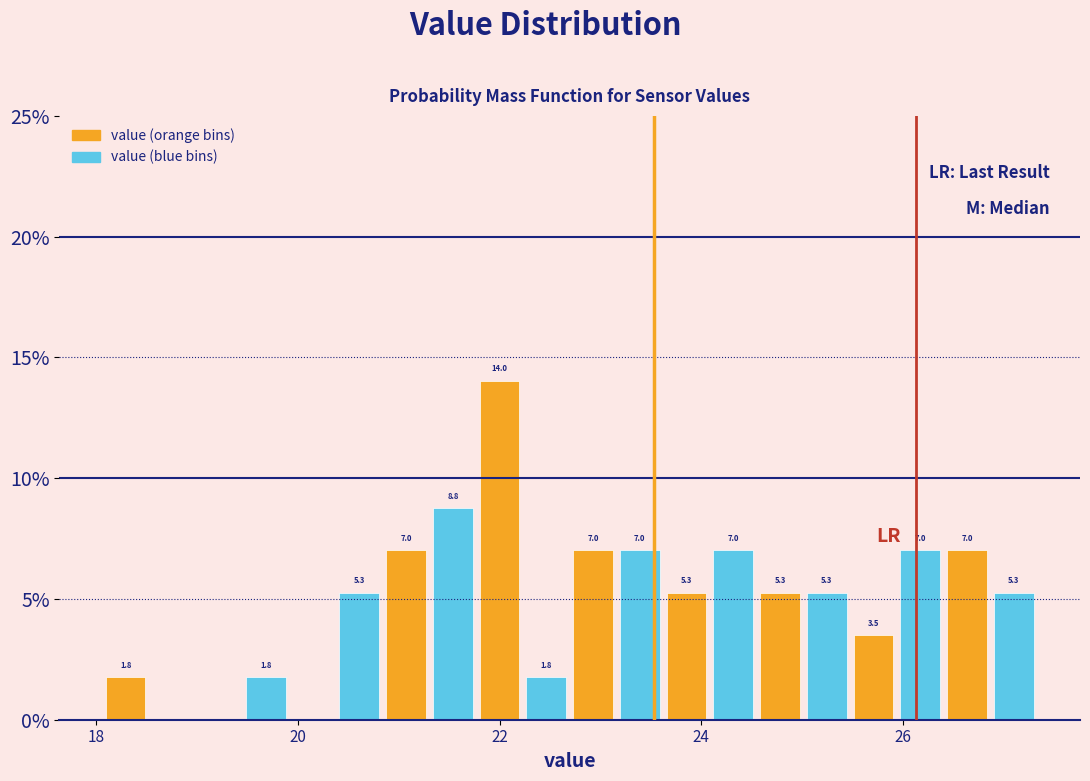

Read against the x-axis, roughly where is the centre of the tallest bar?

22.0